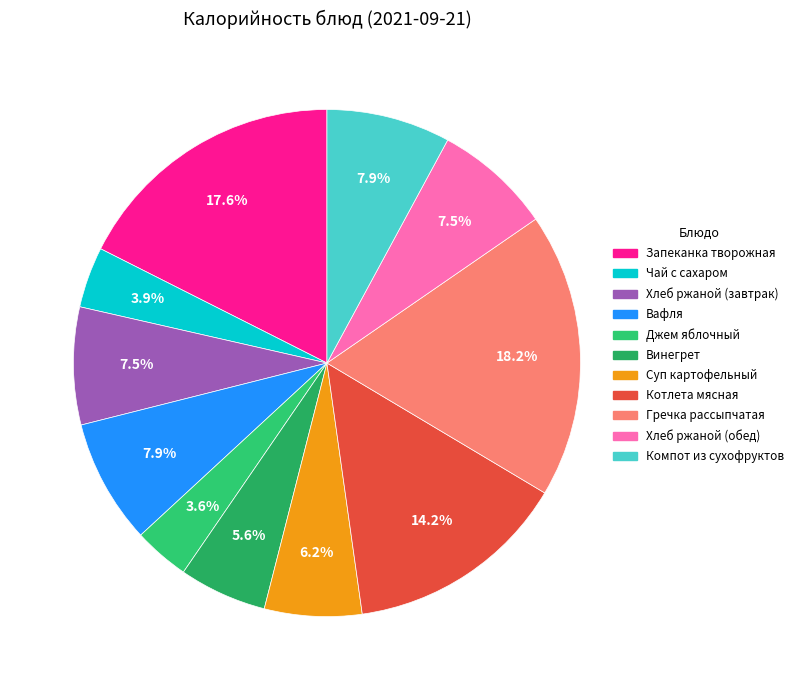

What is the change in value from Запеканка творожная to Чай с сахаром?

-190.6